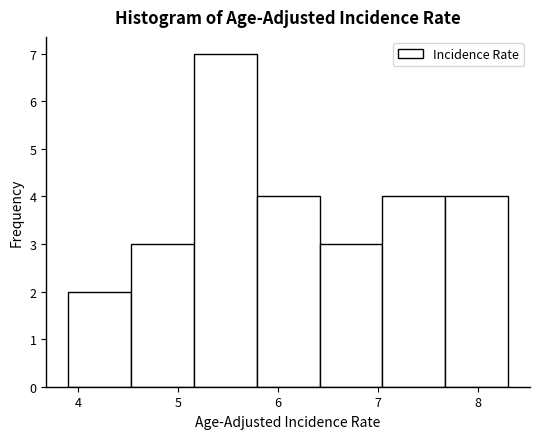

Which range on the x-axis has the tallest bar?

5.2 to 5.8